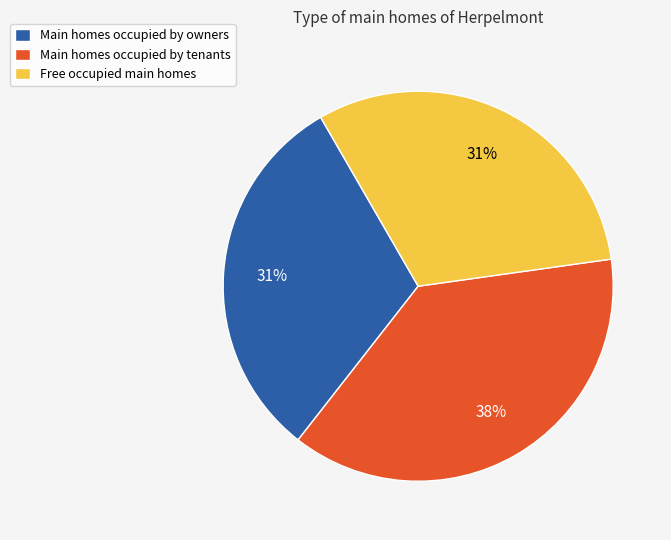

True or false: Main homes occupied by owners accounts for 18% of the total.

False